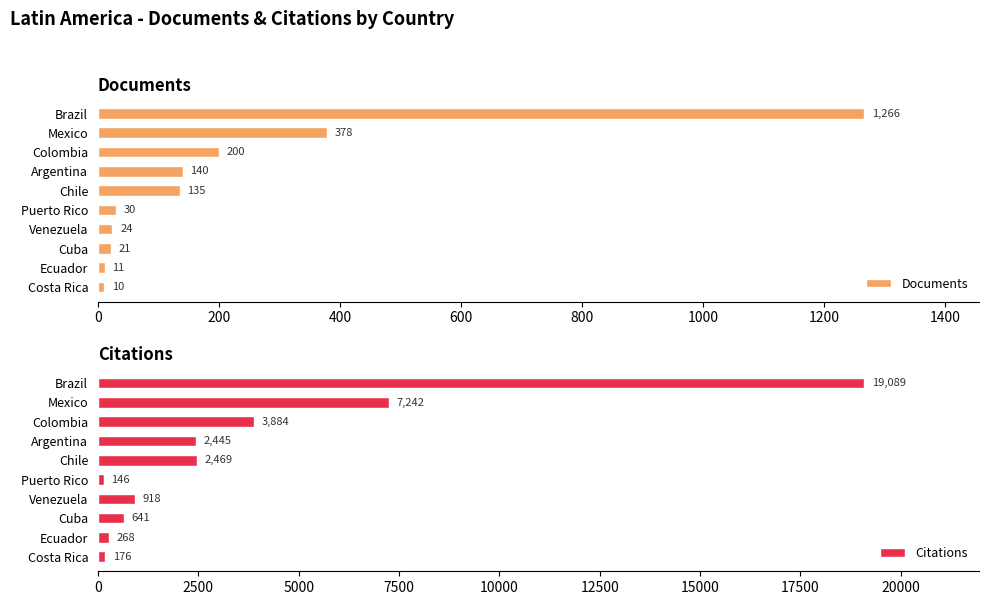

Is it true that Documents equals 11 at Ecuador?

True